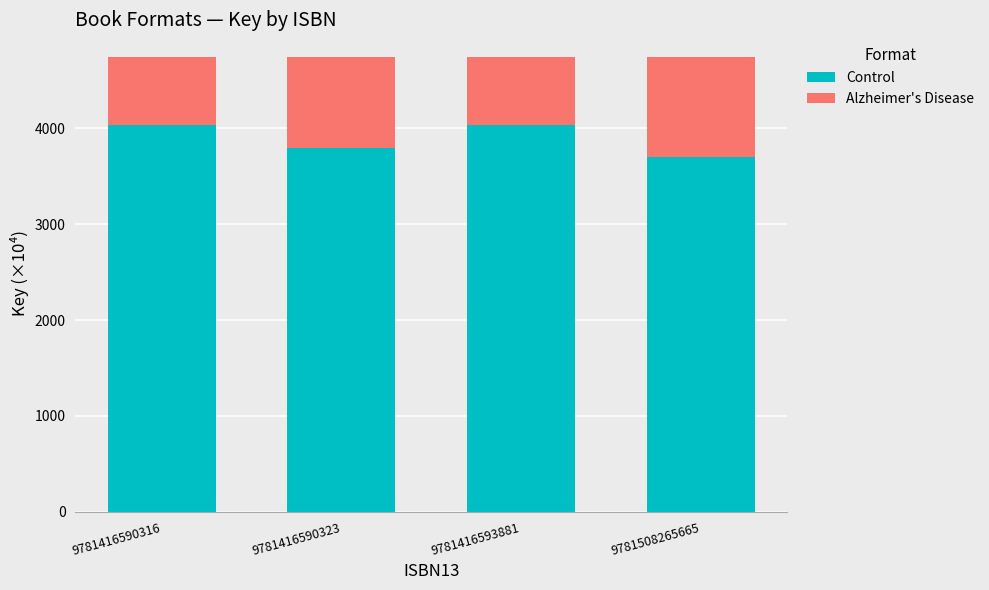

What is the total value across all series at 9781416590316?

4744.8